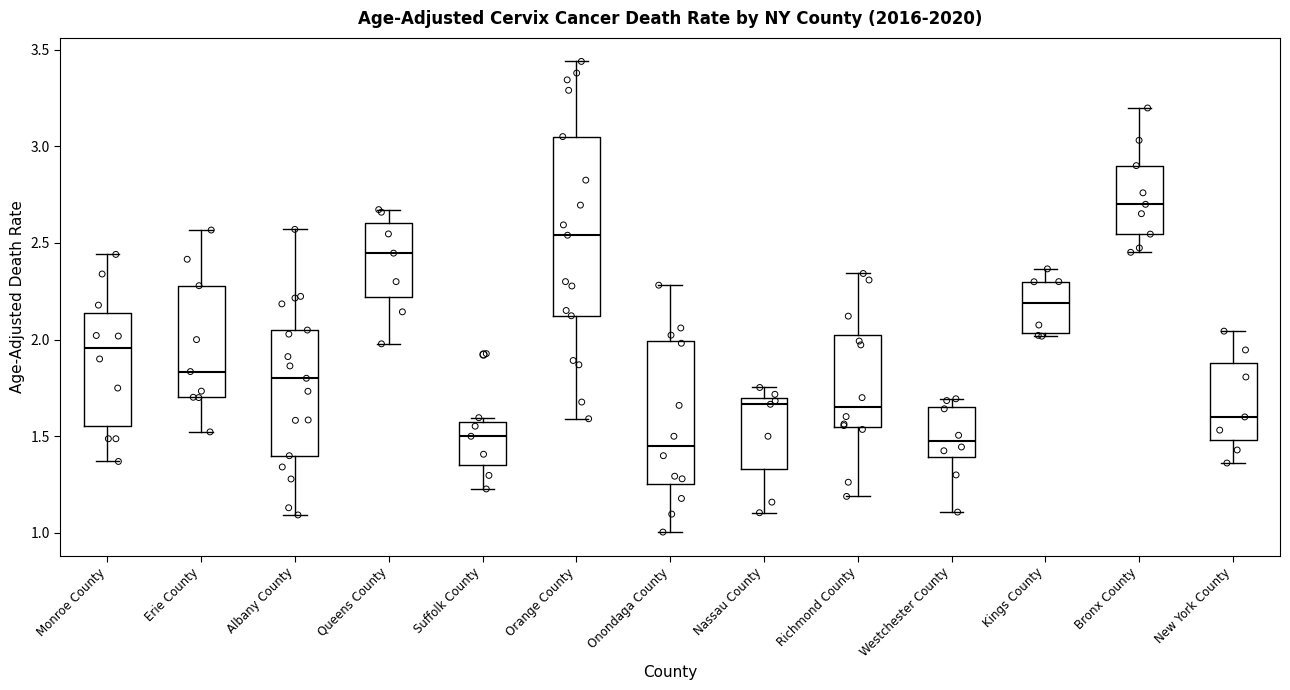

Reading left to right, transcribe this box plot: for each box, give where its median line is, the range the box spans, and where its two whiskers end, as read against the y-axis. The values are not printed on the chart, so give them approximately, as read against the axis.

Monroe County: median 1.95, box 1.55 to 2.15, whiskers 1.35 to 2.45
Erie County: median 1.85, box 1.70 to 2.30, whiskers 1.50 to 2.55
Albany County: median 1.80, box 1.40 to 2.05, whiskers 1.10 to 2.55
Queens County: median 2.45, box 2.20 to 2.60, whiskers 2.00 to 2.65
Suffolk County: median 1.50, box 1.35 to 1.55, whiskers 1.25 to 1.60
Orange County: median 2.55, box 2.10 to 3.05, whiskers 1.60 to 3.45
Onondaga County: median 1.45, box 1.25 to 2.00, whiskers 1.00 to 2.30
Nassau County: median 1.65, box 1.35 to 1.70, whiskers 1.10 to 1.75
Richmond County: median 1.65, box 1.55 to 2.00, whiskers 1.20 to 2.35
Westchester County: median 1.45, box 1.40 to 1.65, whiskers 1.10 to 1.70
Kings County: median 2.20, box 2.05 to 2.30, whiskers 2.00 to 2.35
Bronx County: median 2.70, box 2.55 to 2.90, whiskers 2.45 to 3.20
New York County: median 1.60, box 1.50 to 1.90, whiskers 1.35 to 2.05